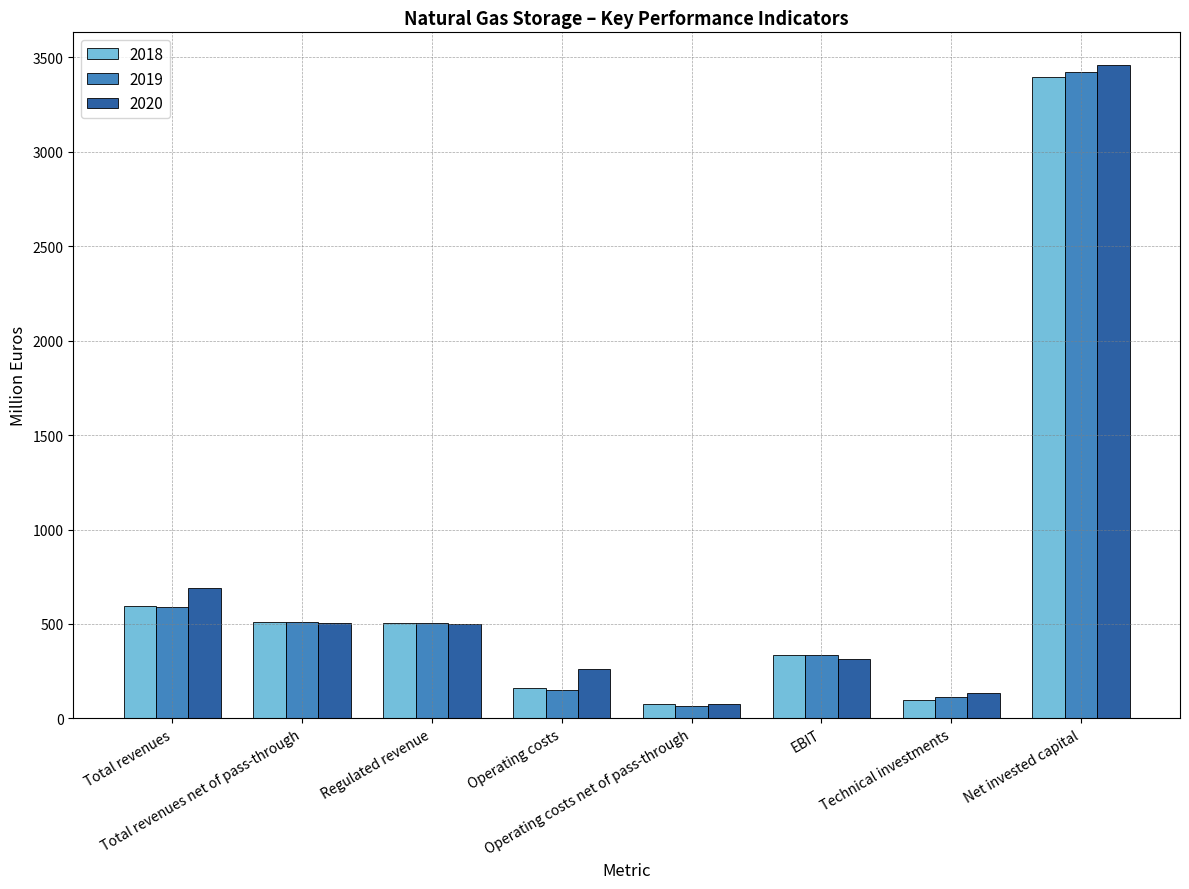

Which series has the largest range (max minus min)?

2020